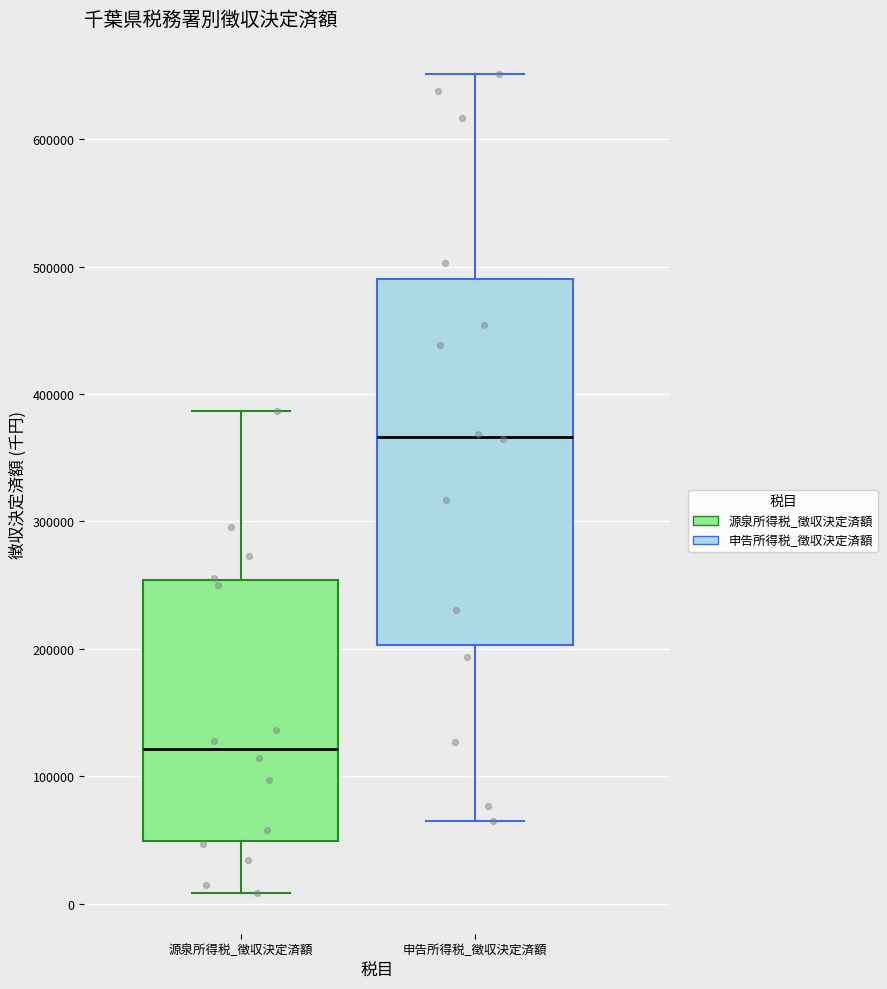

Where does the lower whisker of the box for 源泉所得税_徴収決定済額 end on the y-axis? The values are not printed on the chart, so give them approximately, as read against the axis.

10000